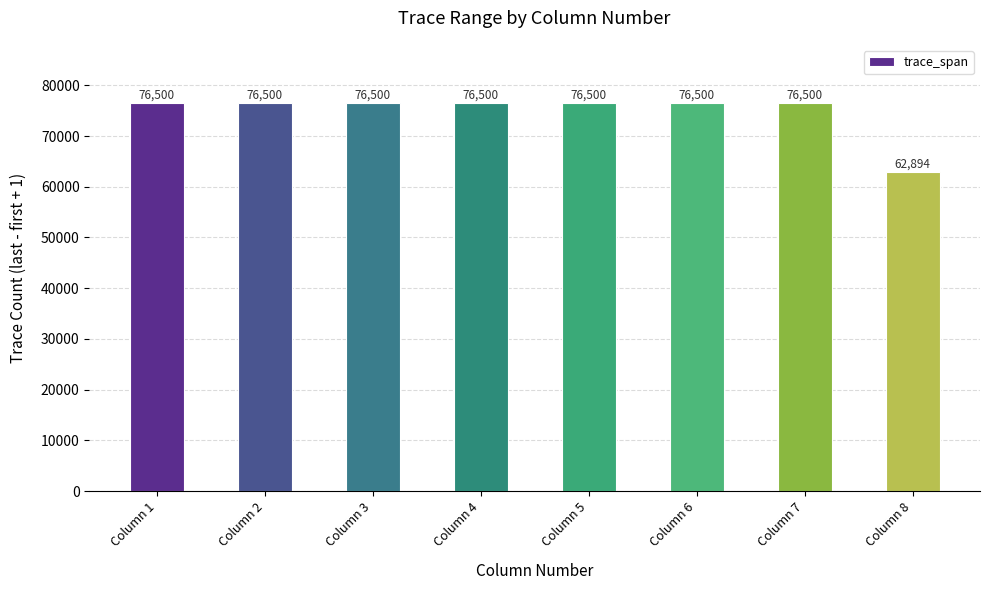

True or false: the data shows 35464 at Column 2.

False